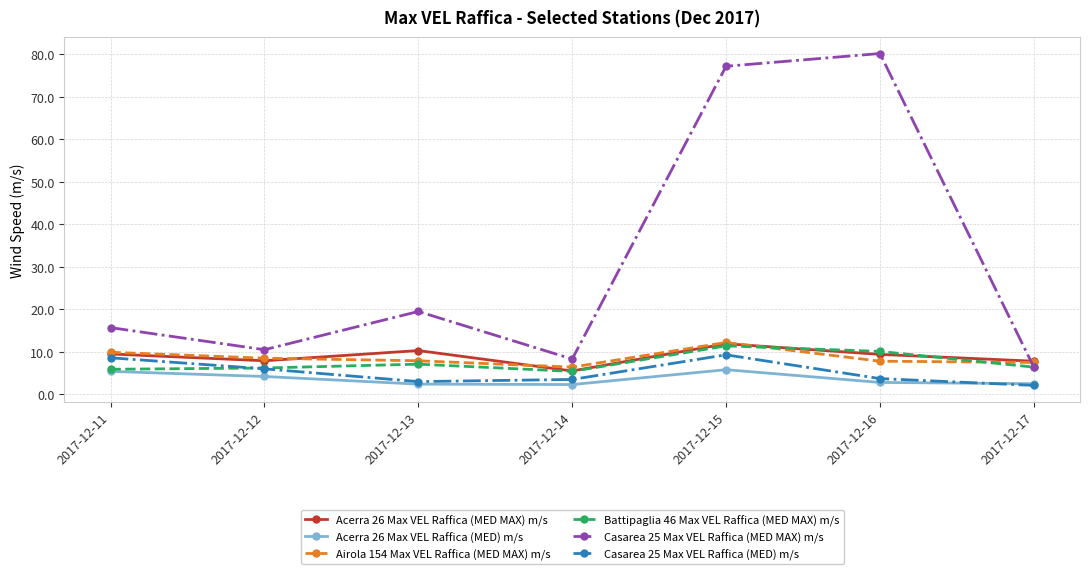

What is the total value across all series at 2017-12-17?

32.7